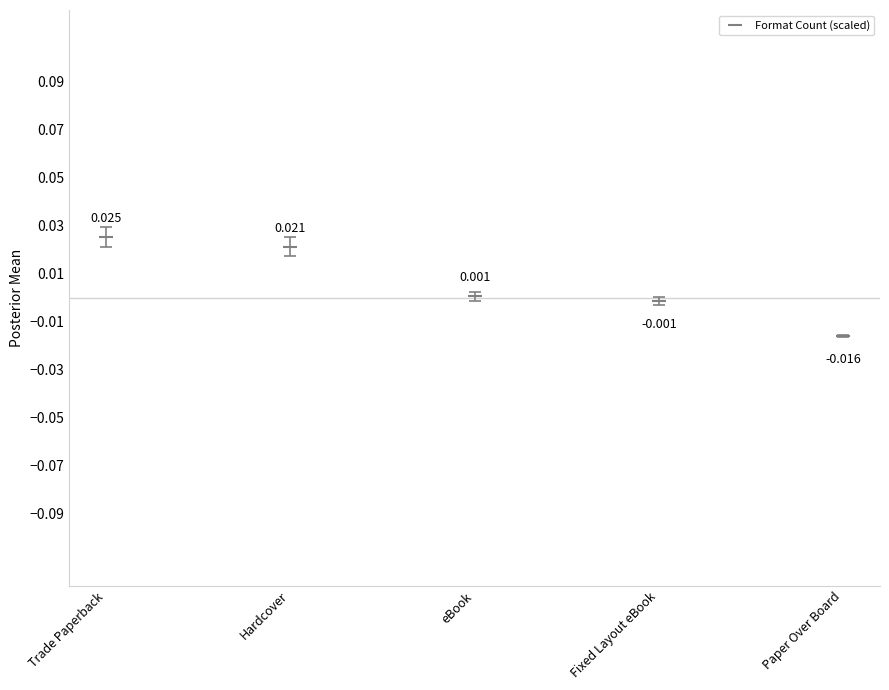

What is the label of the 4th point from the right?

Hardcover